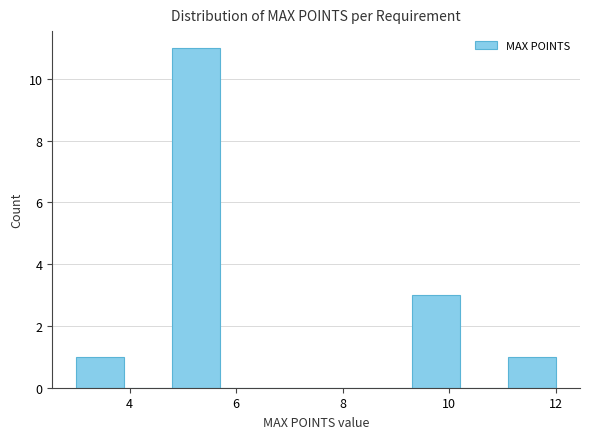

Reading left to right, transcribe this chart: for each bar, give the range it covers on the x-axis and its height. Neither the bar edges nor the heights are printed on the chart, so give them approximately, as read against the axes.

3.0 to 3.9: 1
3.9 to 4.8: 0
4.8 to 5.7: 11
5.7 to 6.6: 0
6.6 to 7.5: 0
7.5 to 8.4: 0
8.4 to 9.3: 0
9.3 to 10.2: 3
10.2 to 11.1: 0
11.1 to 12.0: 1